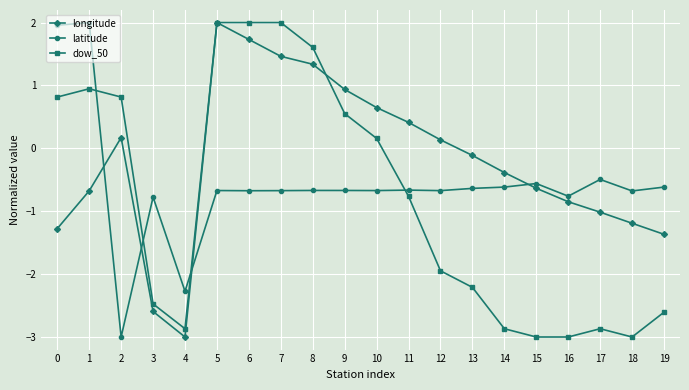

At how many categories does at least one series exceed 1?

6